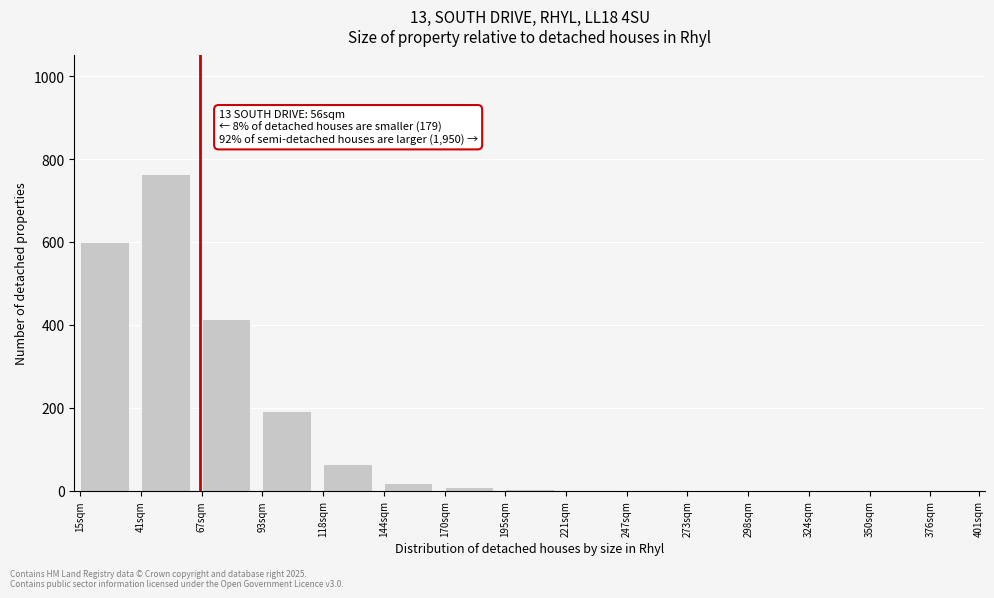

What is the greatest value displayed?

763